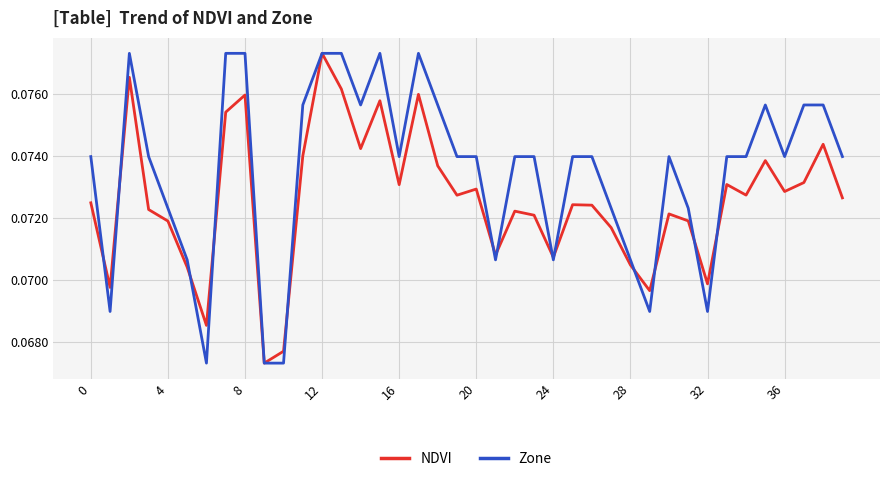

List the series in order of their overall mean, highest first.

Zone, NDVI